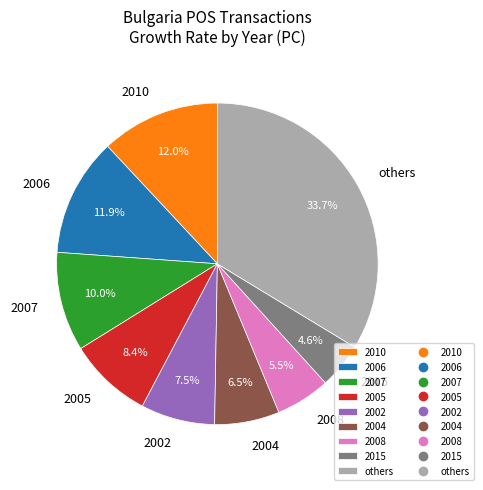

The 2008 slice represents 17% of the pie. True or false?

False